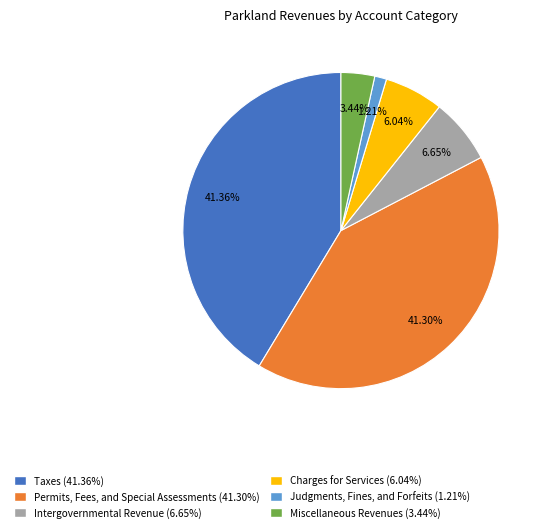

What is the total percentage of Intergovernmental Revenue and Taxes?

48.0%